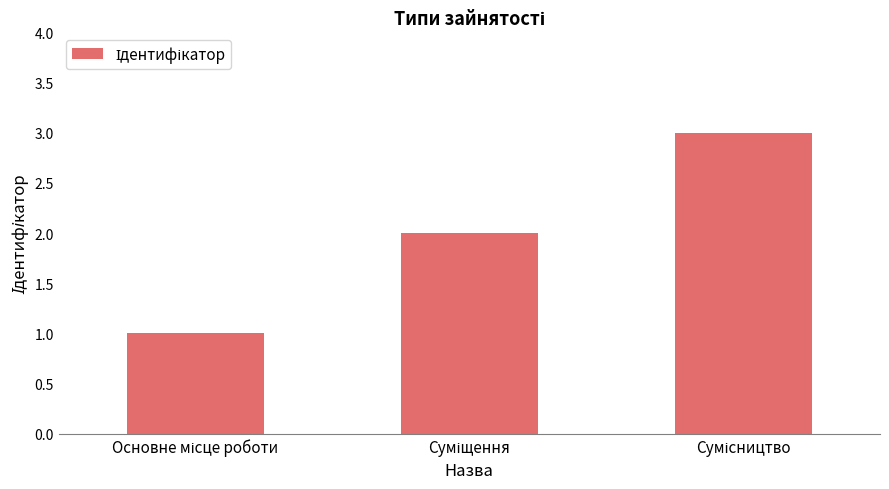

What is the sum of all values?

6